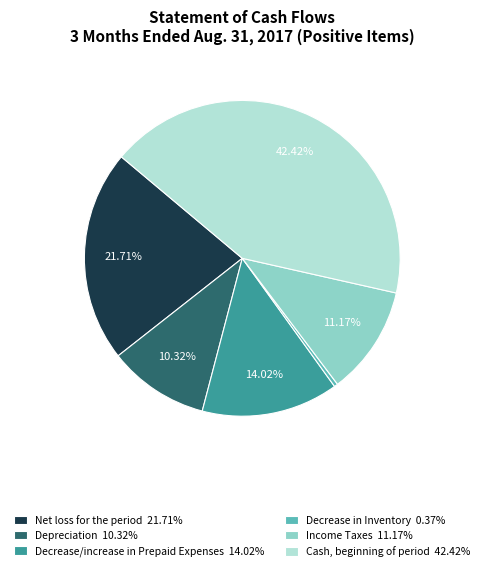

Rank the categories by value from lowest to highest.

Decrease in Inventory, Depreciation, Income Taxes, Decrease/increase in Prepaid Expenses, Net loss for the period, Cash, beginning of period